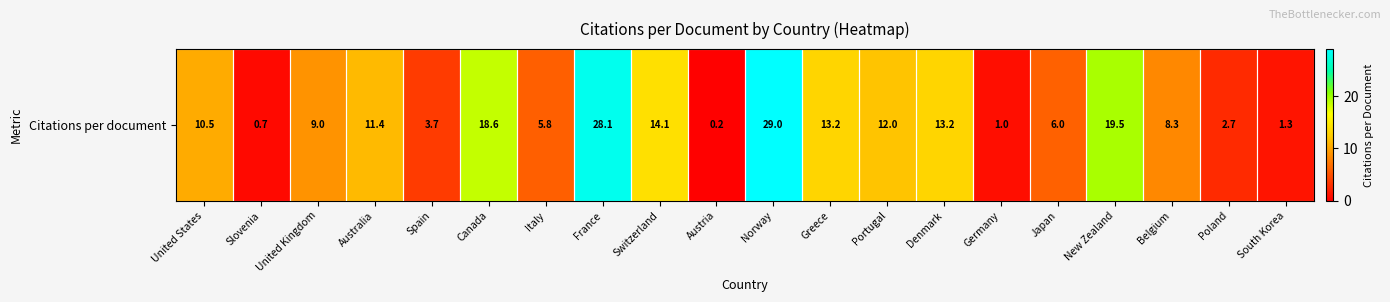

Rank the categories by value from lowest to highest.

Austria, Slovenia, Germany, South Korea, Poland, Spain, Italy, Japan, Belgium, United Kingdom, United States, Australia, Portugal, Greece, Denmark, Switzerland, Canada, New Zealand, France, Norway